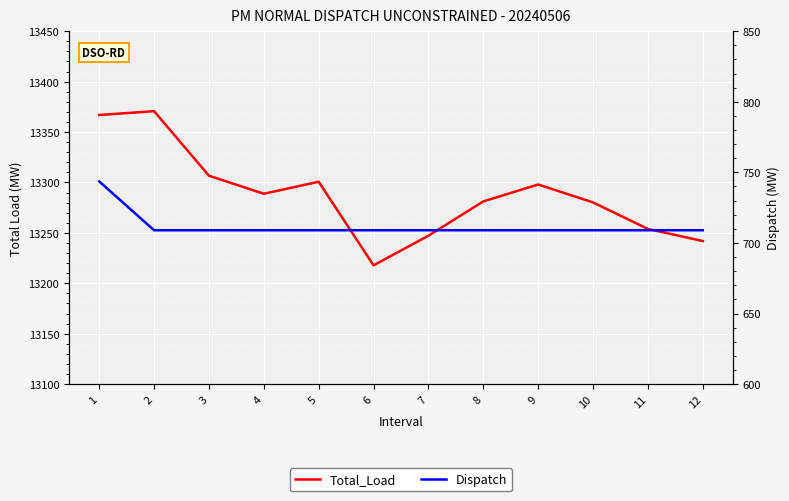

Where is Total_Load nearest to the value 13294?

9